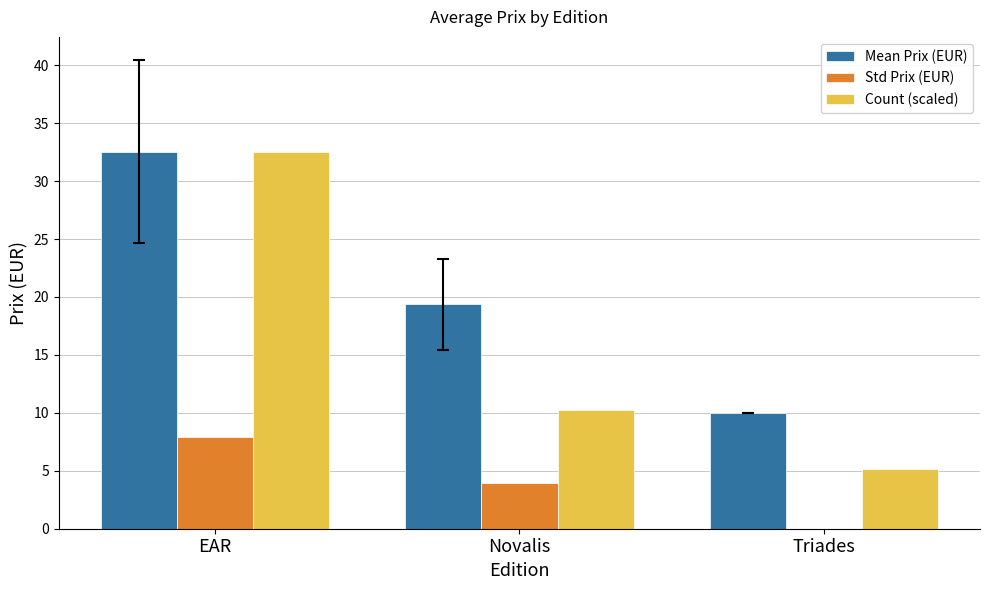

Between EAR and Novalis, which series saw the biggest shift?

Count (scaled)